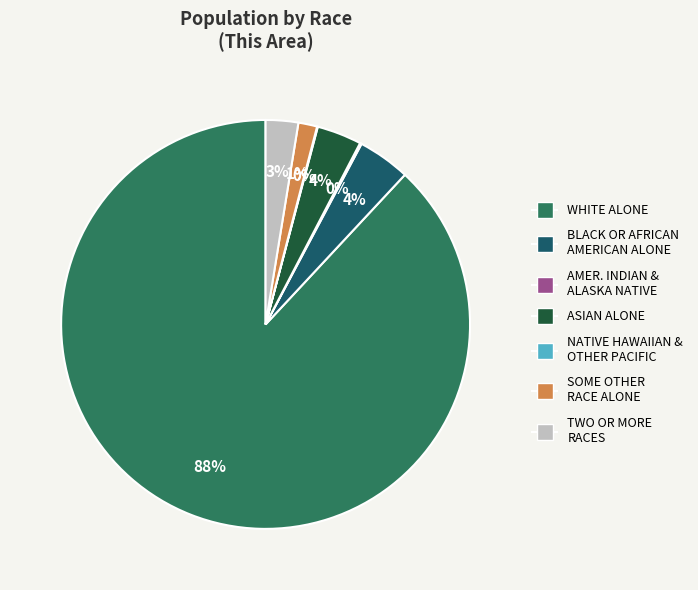

Does any single category account for the majority?

Yes